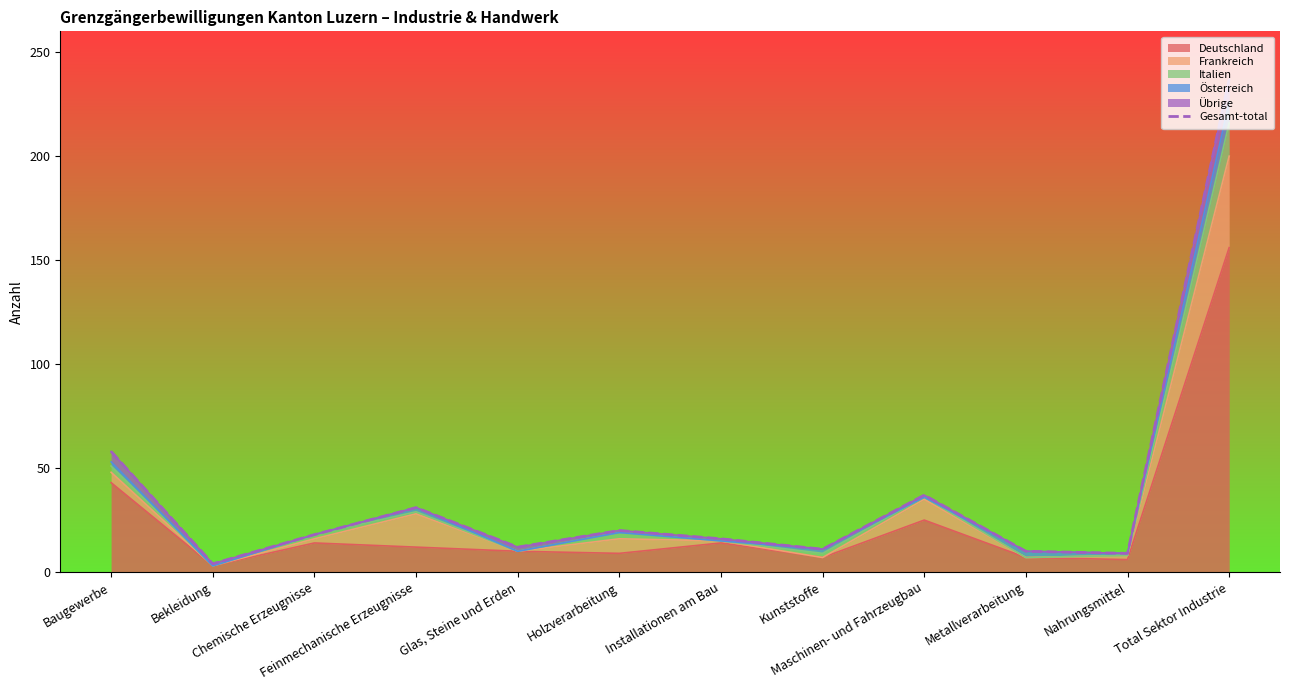

The chart shows a value of 27 at Chemische Erzeugnisse. True or false?

False